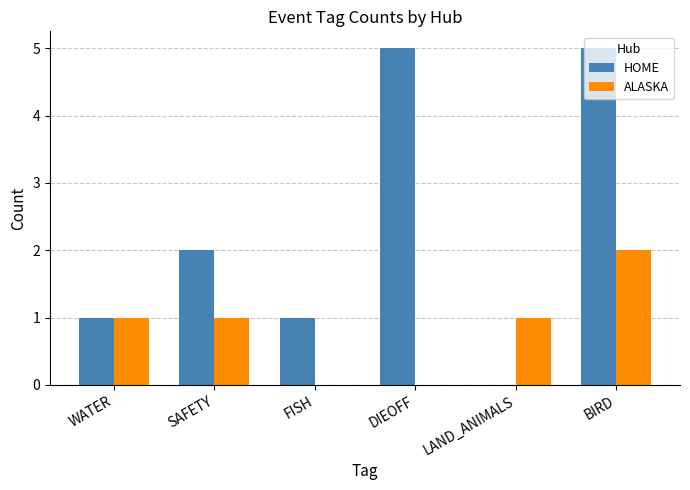

Count the number of data series in this chart.

2